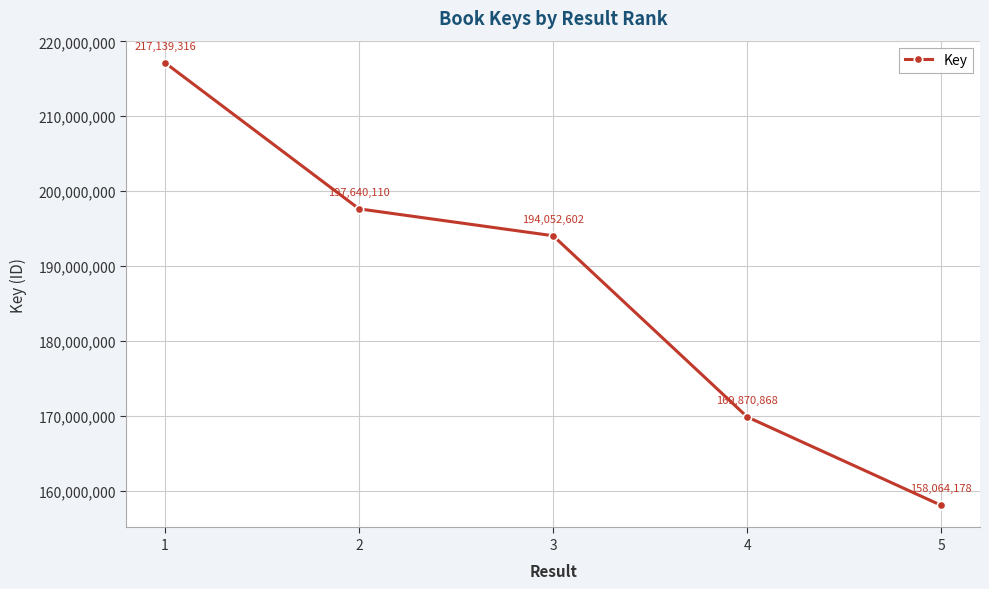

Reading left to right, list all the values displayed in this chart.

1=217139316	2=197640110	3=194052602	4=169870868	5=158064178